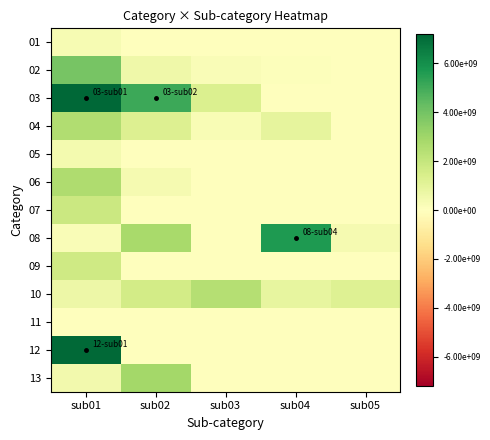

What is the total value across all series at sub04?

7514121051